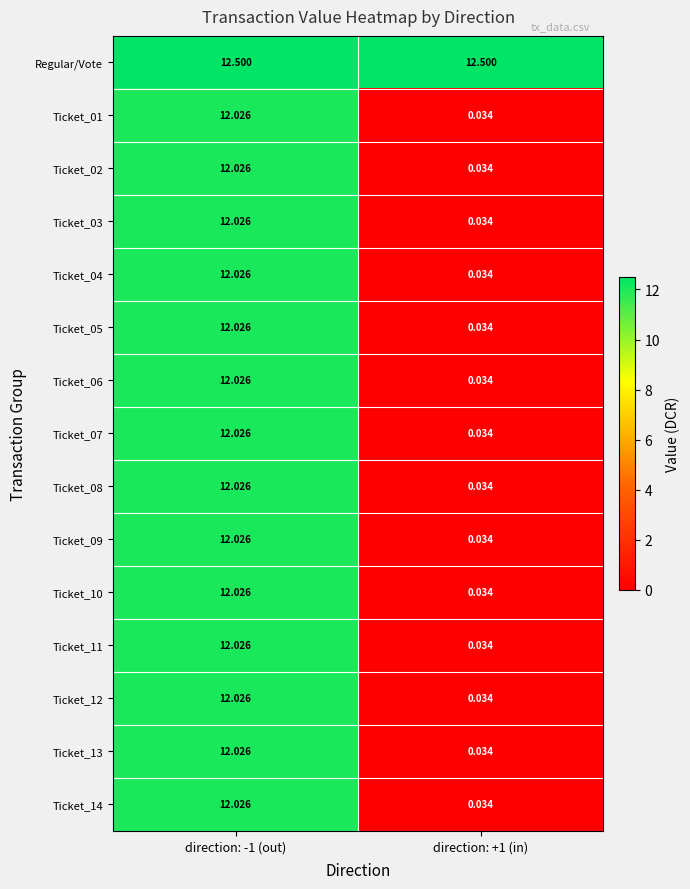

Which series has the largest total across all categories?

Regular/Vote